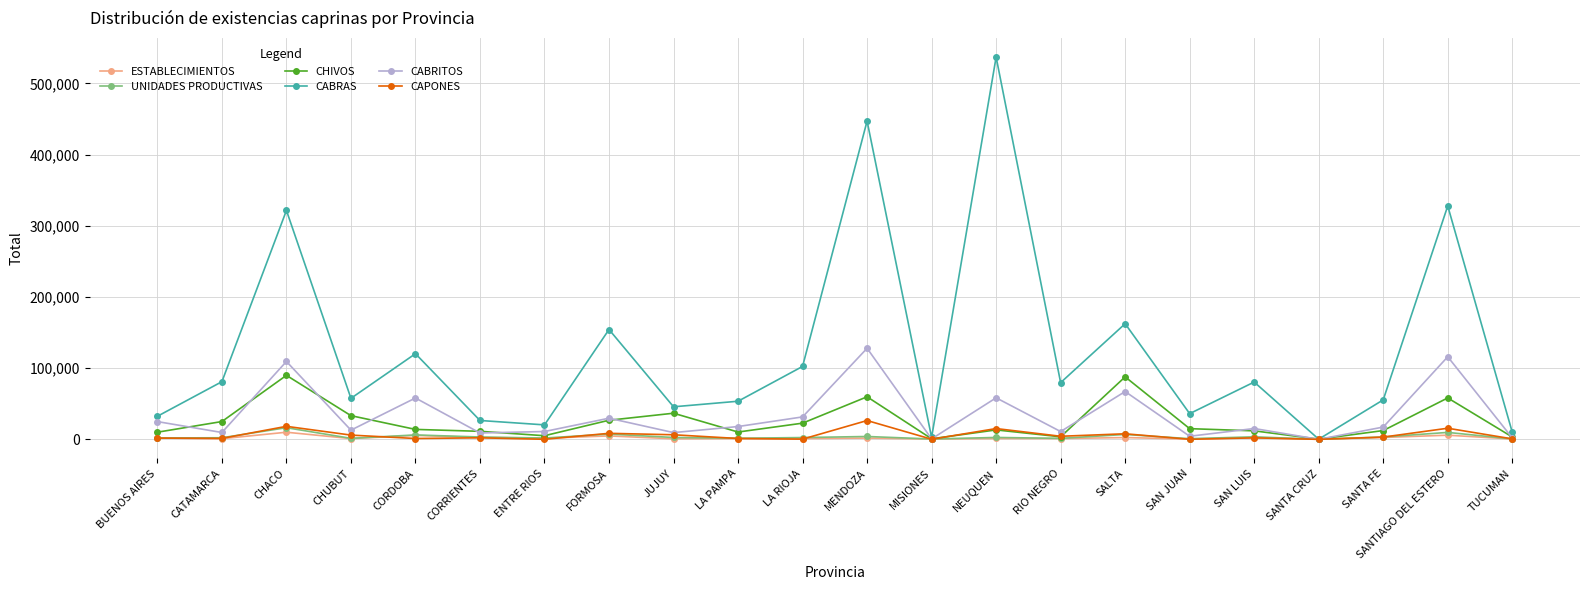

The value of CABRITOS at CHUBUT is 12902. True or false?

True